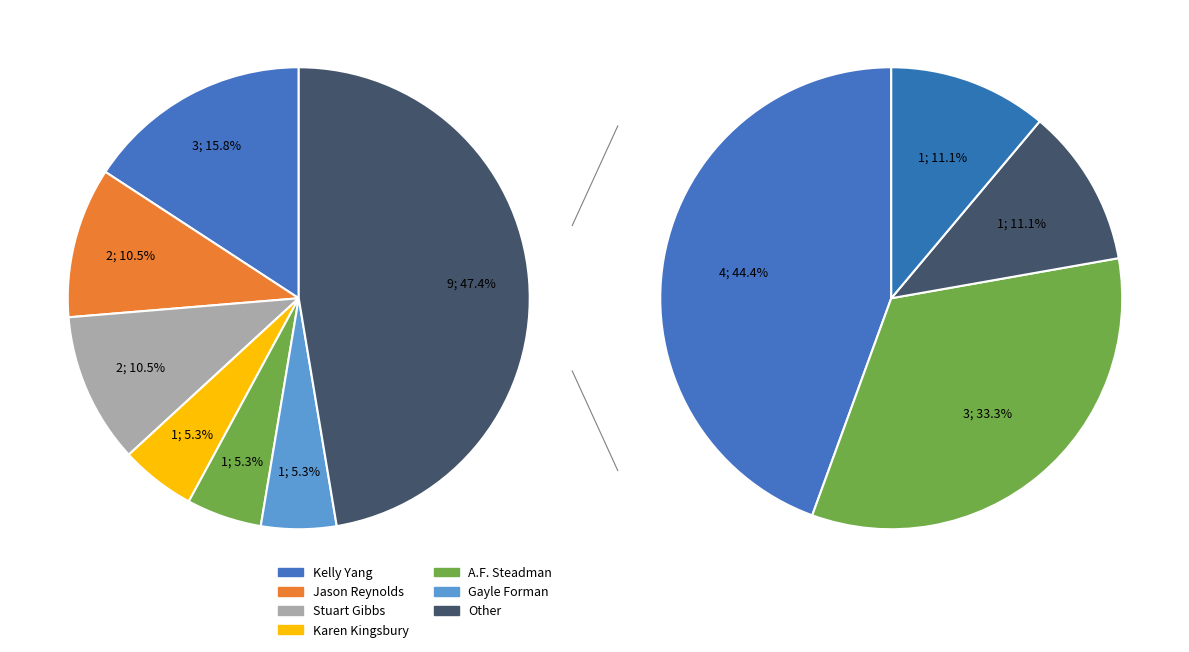

How many segments does this pie chart have?

7